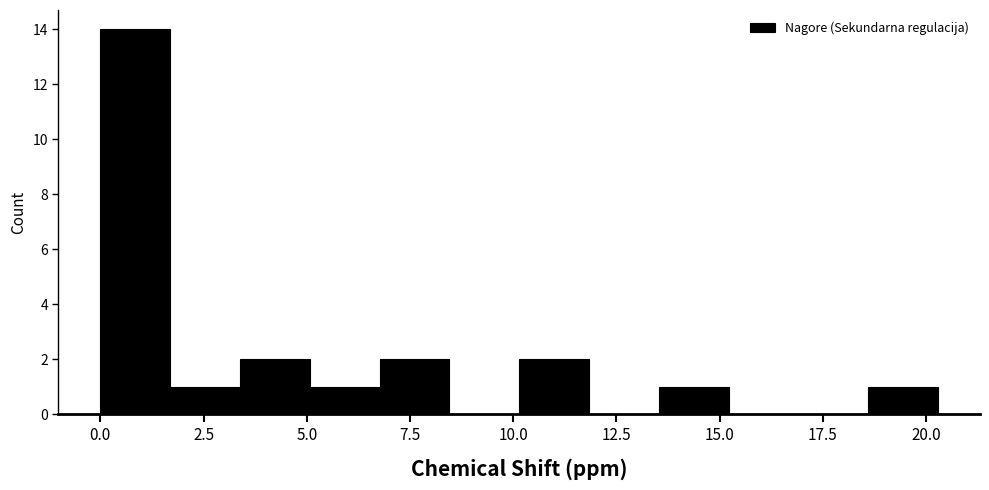

Around what value on the x-axis is the tallest bar? Give the approximate position of its centre, as read against the axis.

1.0